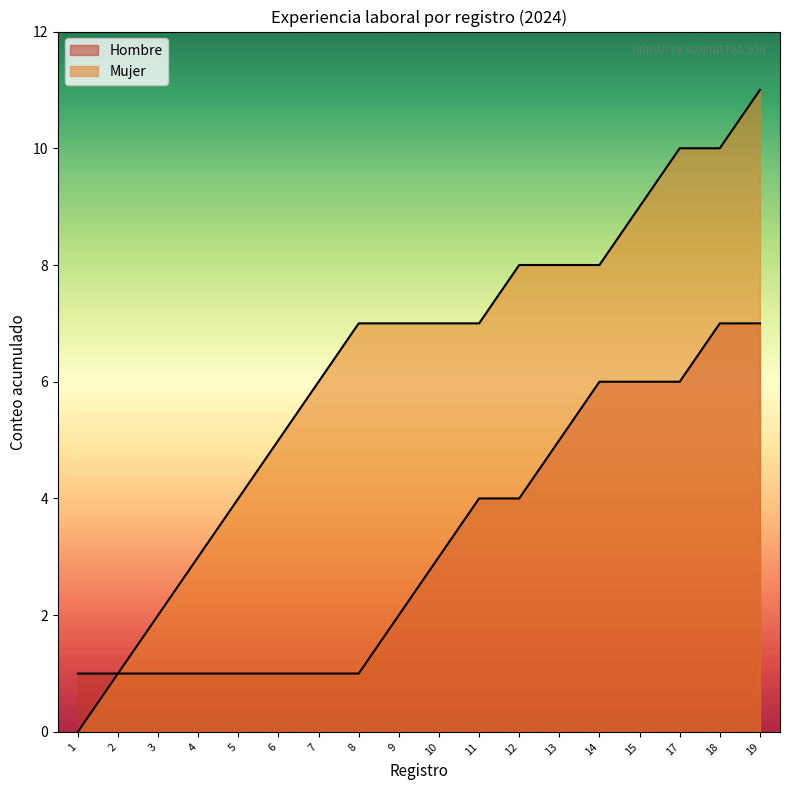

How many lines are shown in the chart?

2